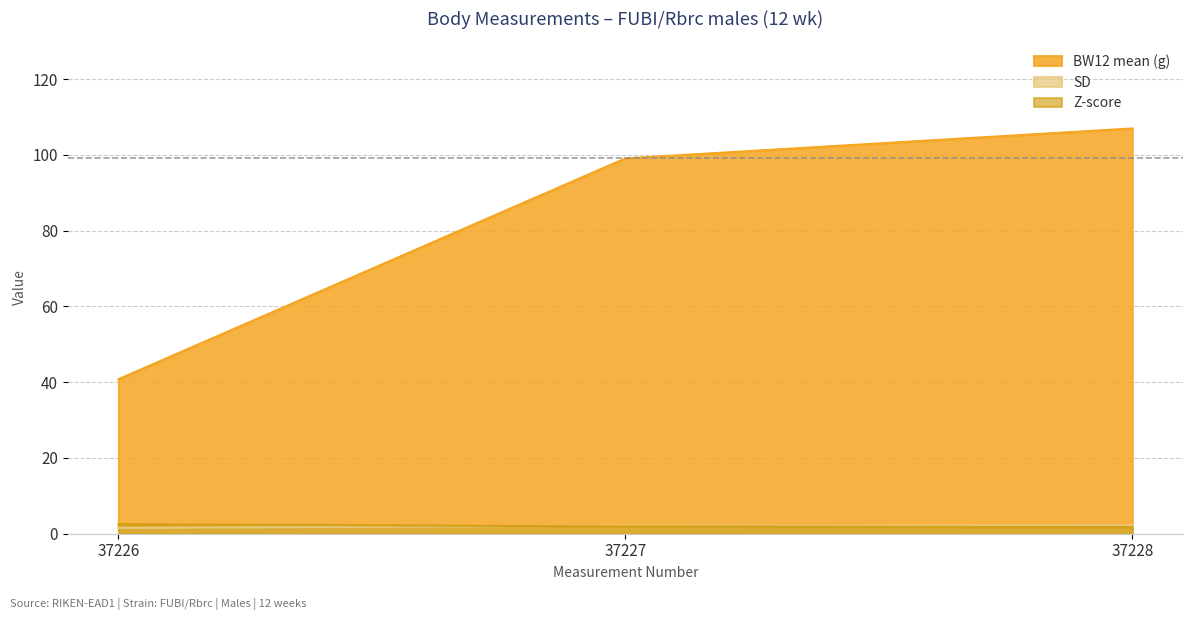

How many lines are shown in the chart?

3